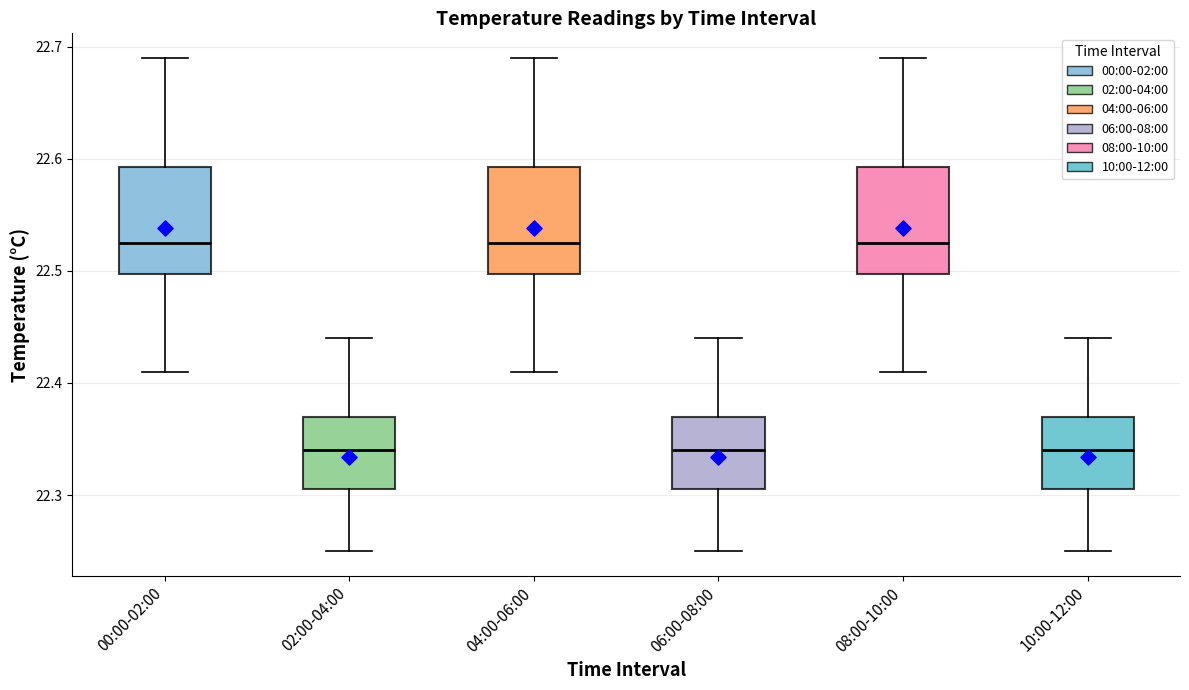

Reading left to right, read every box against the y-axis: the position of its median line, the range the box covers, and the ends of its whiskers. The values are not printed on the chart, so give them approximately, as read against the axis.

00:00-02:00: median 22.53, box 22.50 to 22.59, whiskers 22.41 to 22.69
02:00-04:00: median 22.34, box 22.31 to 22.37, whiskers 22.25 to 22.44
04:00-06:00: median 22.53, box 22.50 to 22.59, whiskers 22.41 to 22.69
06:00-08:00: median 22.34, box 22.31 to 22.37, whiskers 22.25 to 22.44
08:00-10:00: median 22.53, box 22.50 to 22.59, whiskers 22.41 to 22.69
10:00-12:00: median 22.34, box 22.31 to 22.37, whiskers 22.25 to 22.44